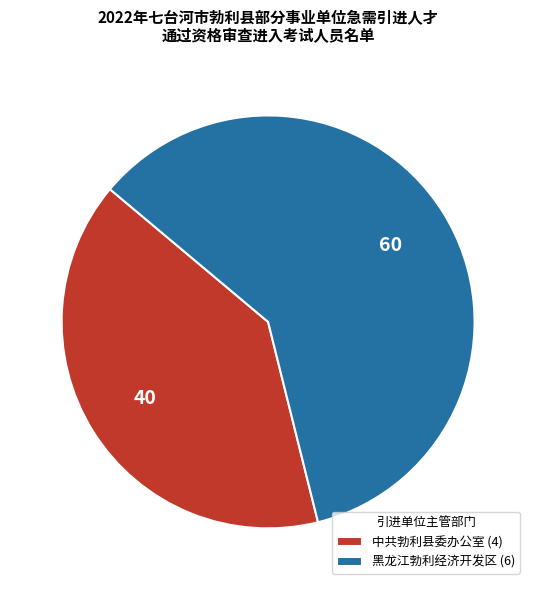

Is there any slice that represents more than half of the pie?

Yes